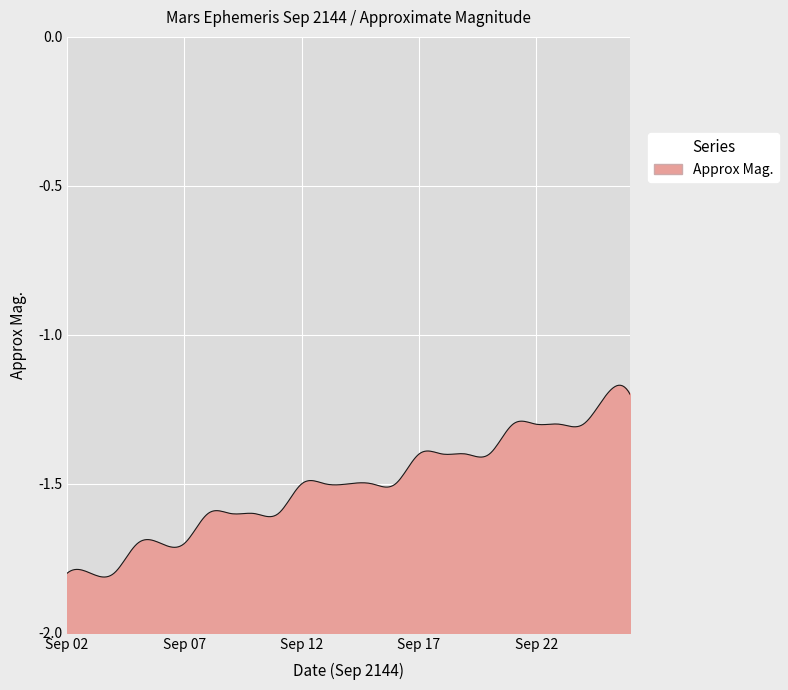

Reading left to right, transcribe all the data shown in this chart.

-1.8	-1.8	-1.8	-1.7	-1.7	-1.7	-1.6	-1.6	-1.6	-1.6	-1.5	-1.5	-1.5	-1.5	-1.5	-1.4	-1.4	-1.4	-1.4	-1.3	-1.3	-1.3	-1.3	-1.2	-1.2